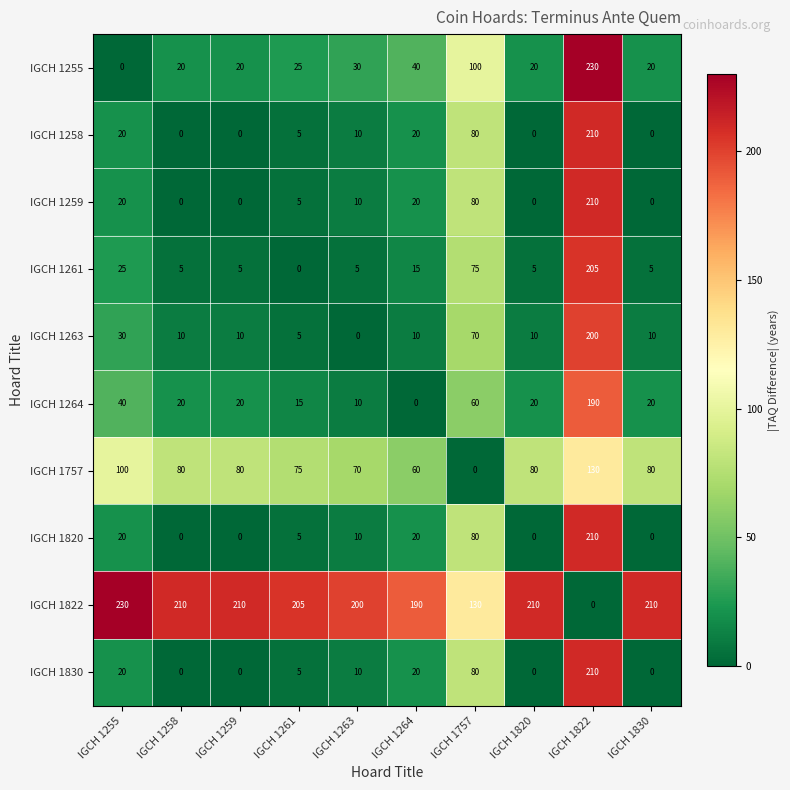

Read the IGCH 1255 value at IGCH 1263, to the nearest 5.

30